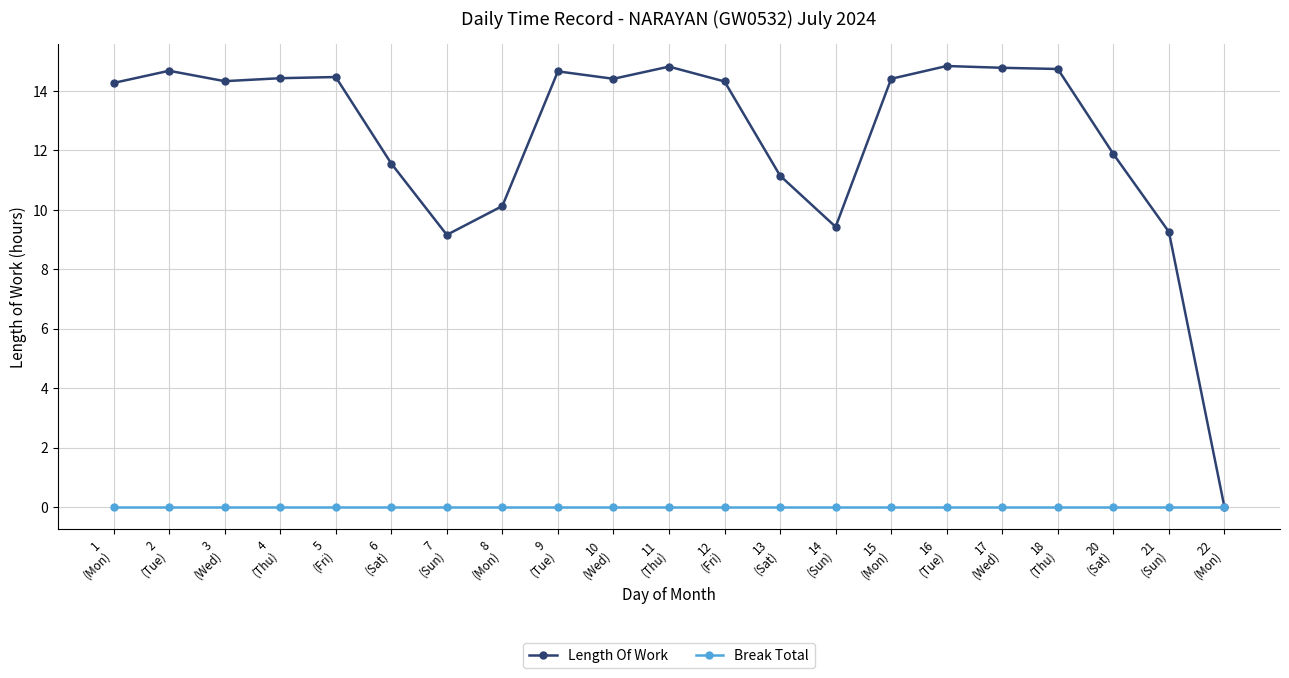

Rank the series by their maximum value, from highest to lowest.

Length Of Work, Break Total